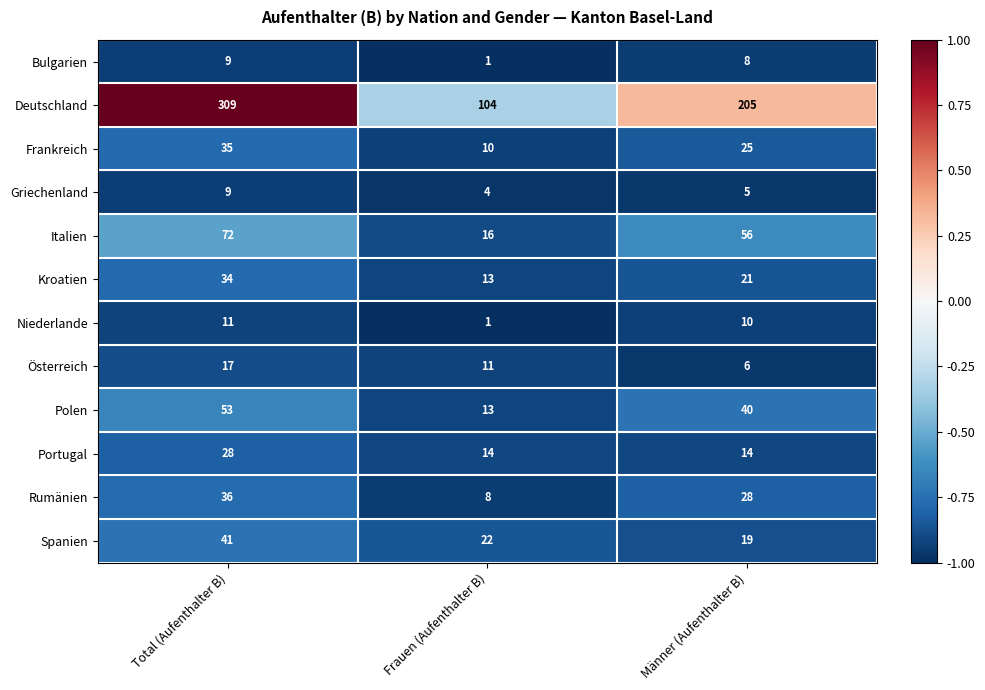

True or false: Spanien has a value of 12 at Frauen (Aufenthalter B).

False